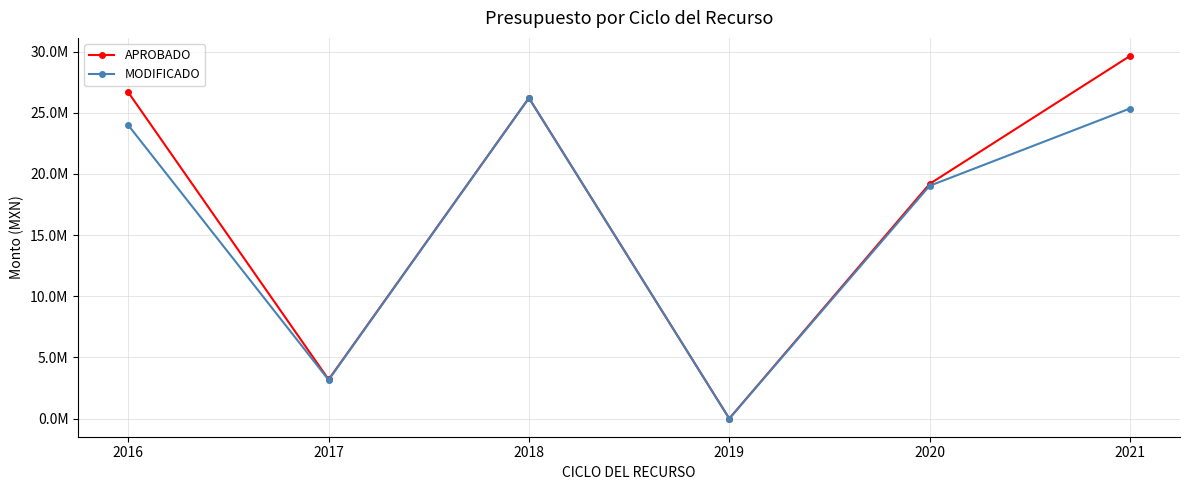

Does the chart have visible grid lines?

Yes